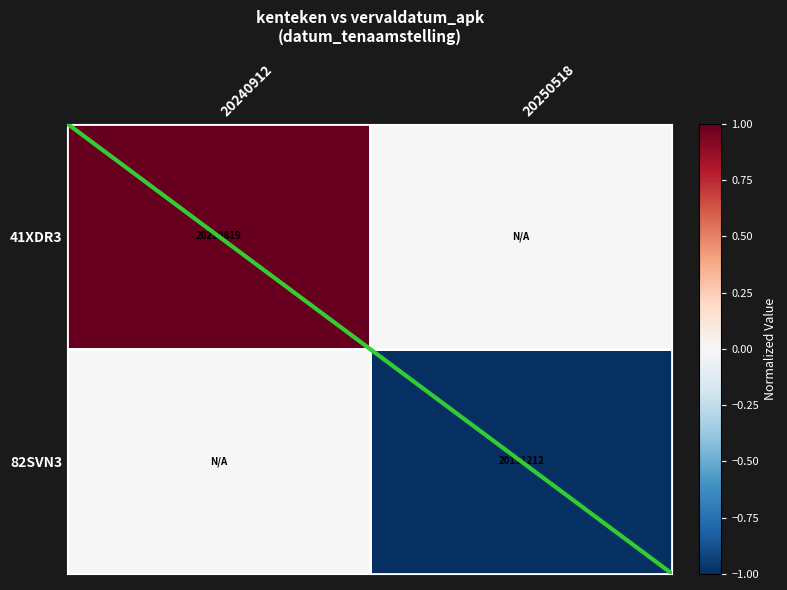

The value of 82SVN3 at 20250518 is 20111212. True or false?

True